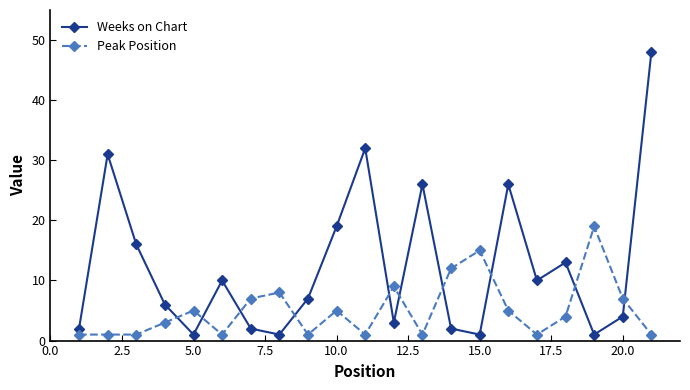

What is the average value of the Peak Position series?

5